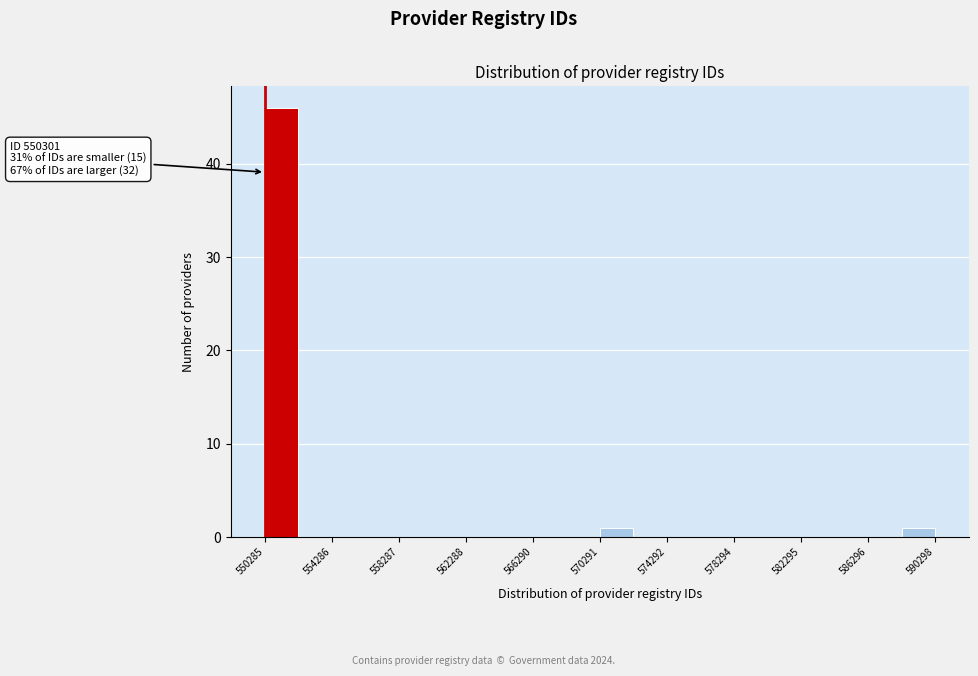

Which range on the x-axis has the tallest bar?

550500 to 552500